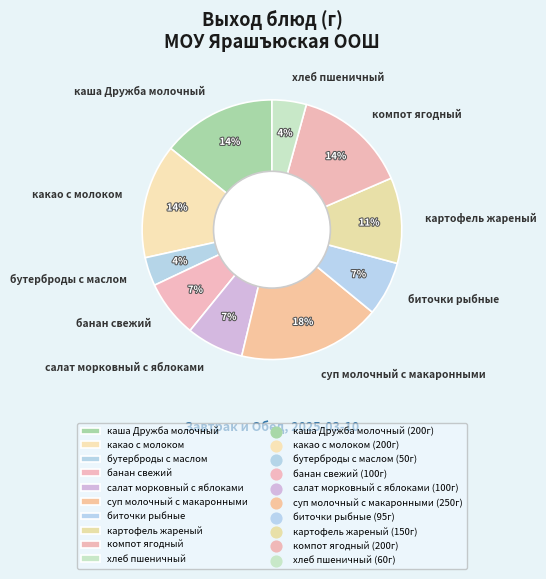

Is биточки рыбные the majority of the pie?

No